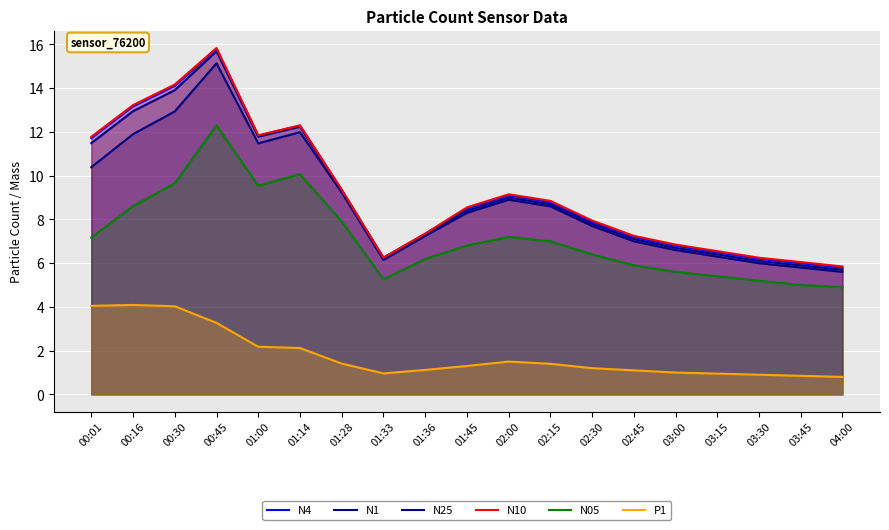

Rank the series at 01:28 from lowest to highest value.

P1, N05, N1, N25, N4, N10